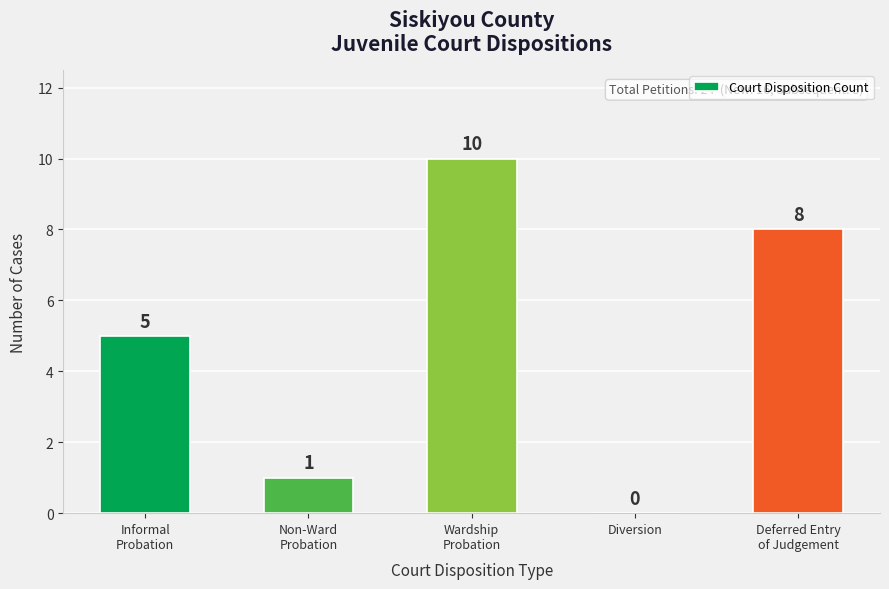

The chart shows a value of 1 at Non-Ward
Probation. True or false?

True